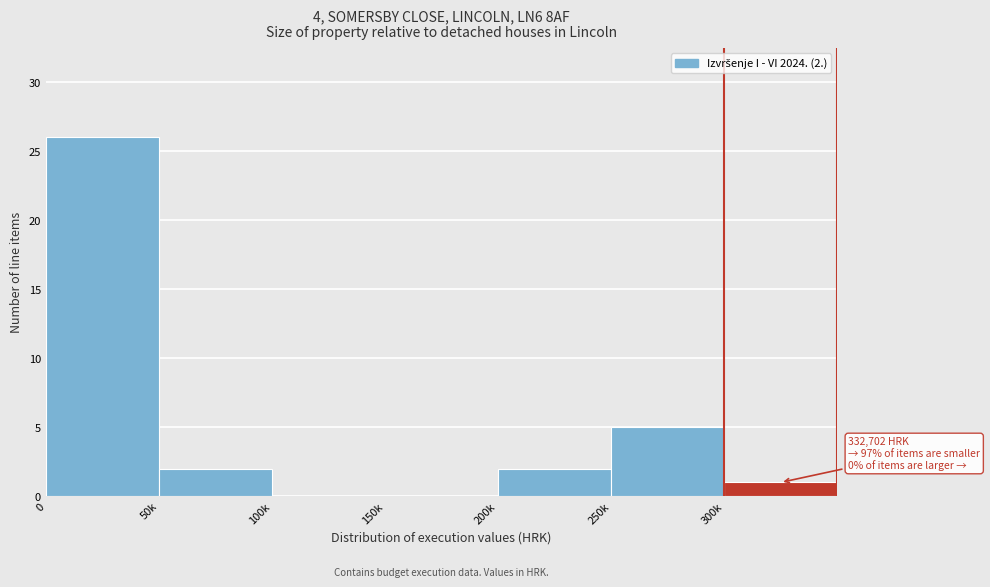

Reading left to right, extract all data points from this chart.

0=26	50k=2	100k=0	150k=0	200k=2	250k=5	300k=1